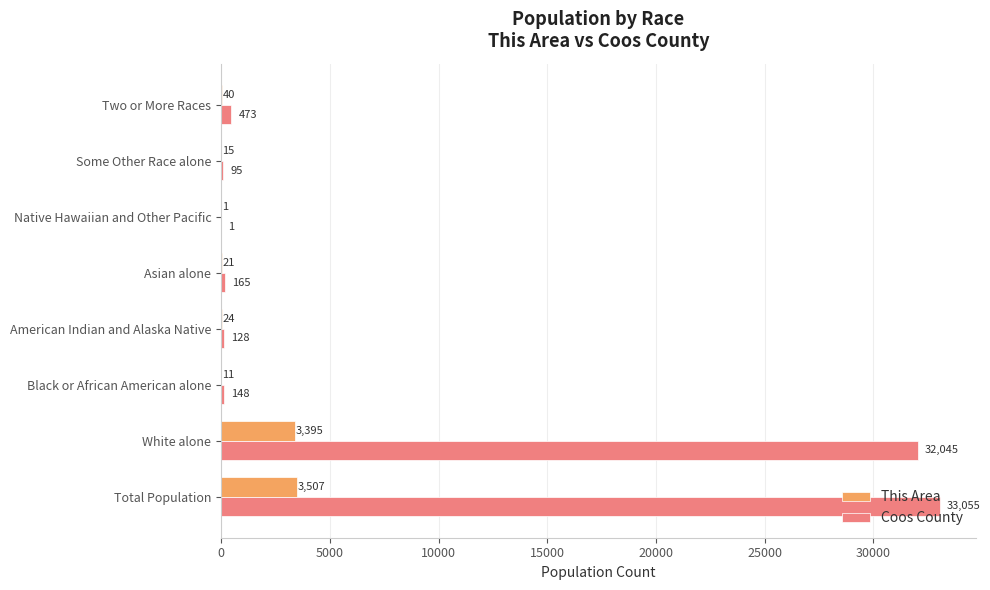

Is it true that Coos County equals 165 at Asian alone?

True